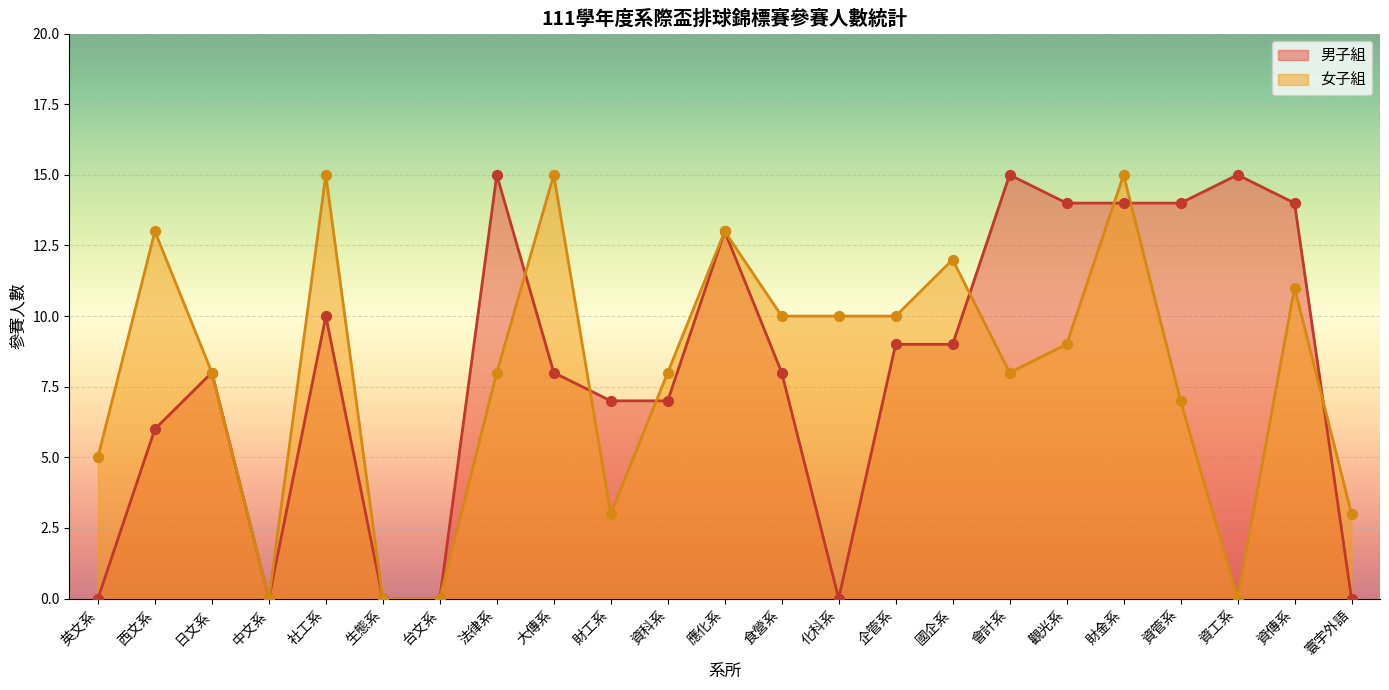

Is the value of 男子組 at 台文系 greater than the value of 女子組 at 會計系?

No